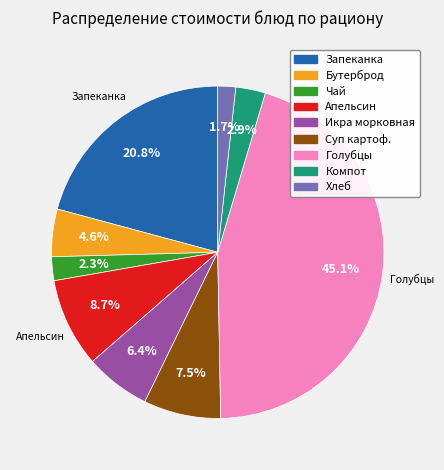

How many slices are in this pie chart?

9